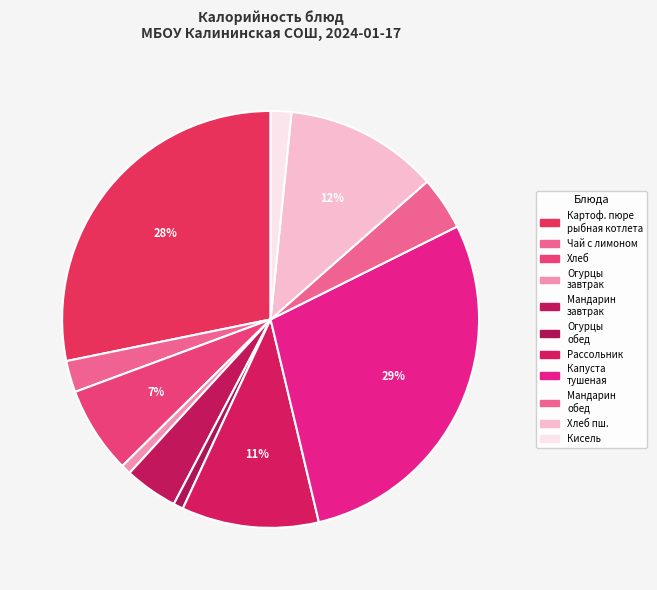

Count the number of slices in the pie.

11